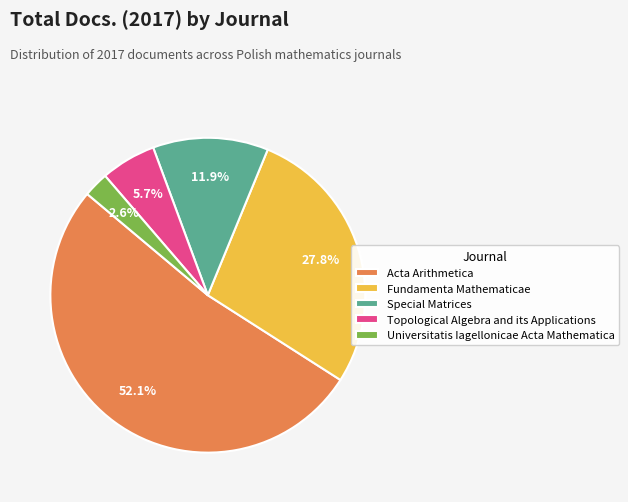

Which slice is the largest?

Acta Arithmetica